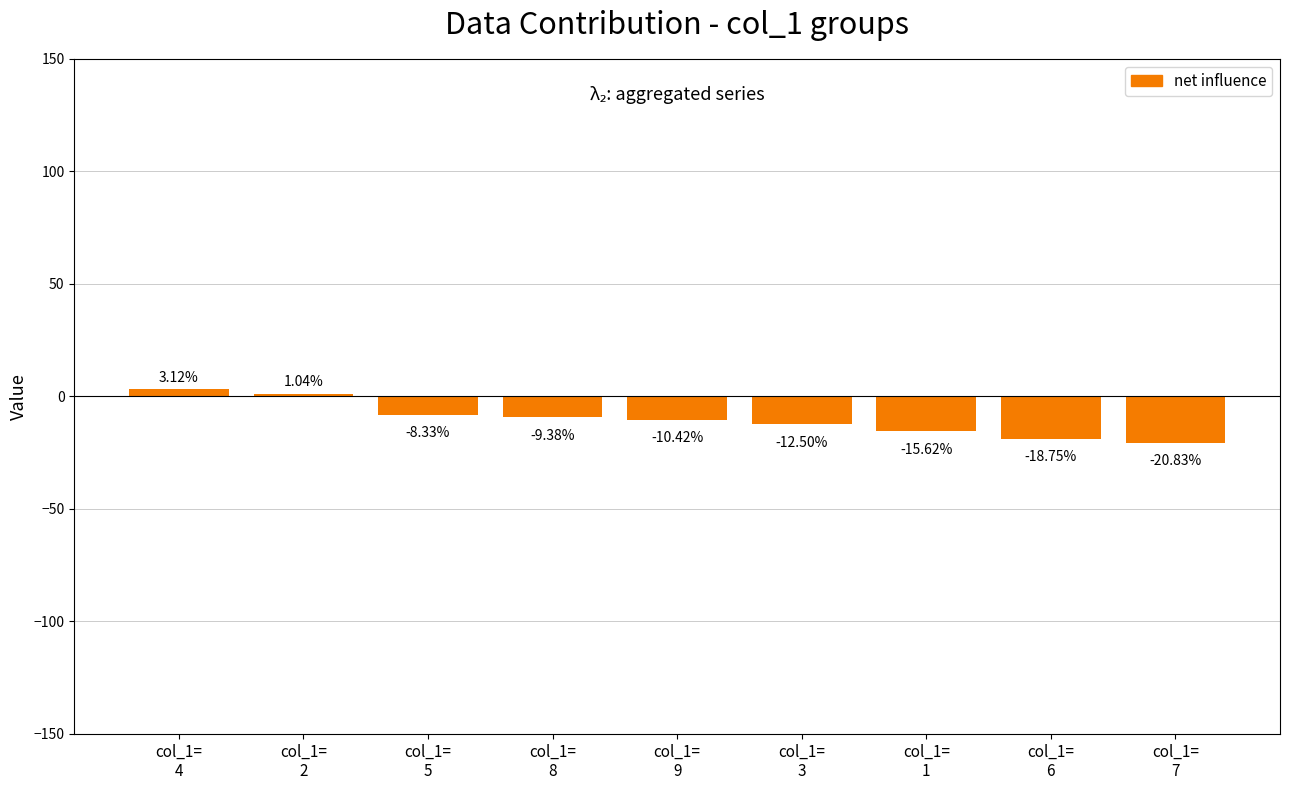

What is the sum of the values at col_1=
4 and col_1=
1?

-12.5